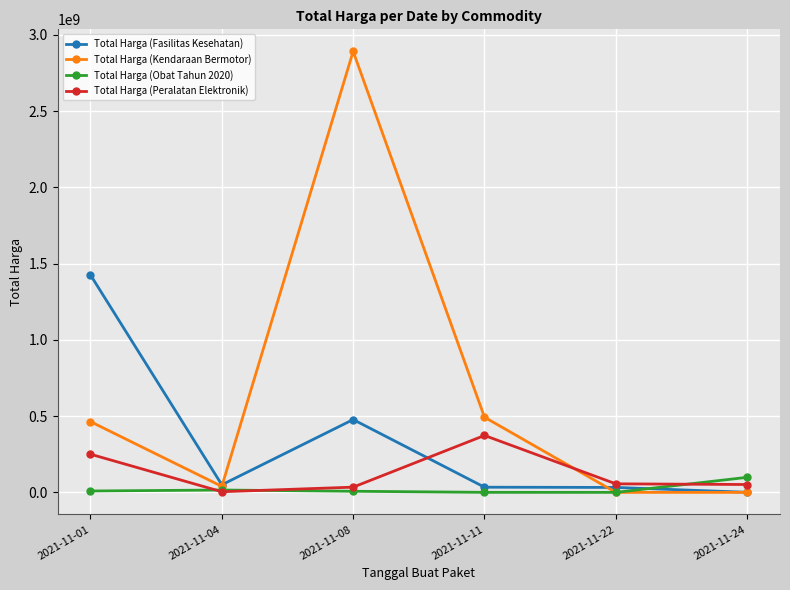

After their last crossing, which series has the higher values: Total Harga (Obat Tahun 2020) or Total Harga (Fasilitas Kesehatan)?

Total Harga (Obat Tahun 2020)